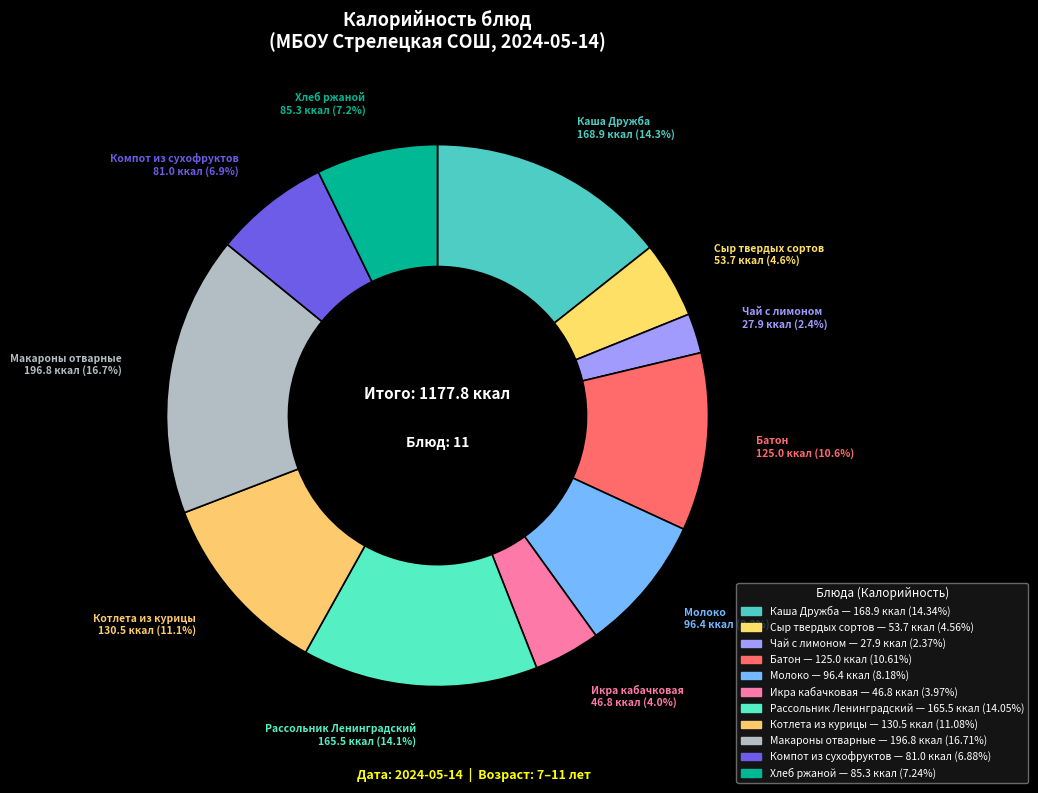

What is the total percentage of Хлеб ржаной and Рассольник Ленинградский?

21.3%